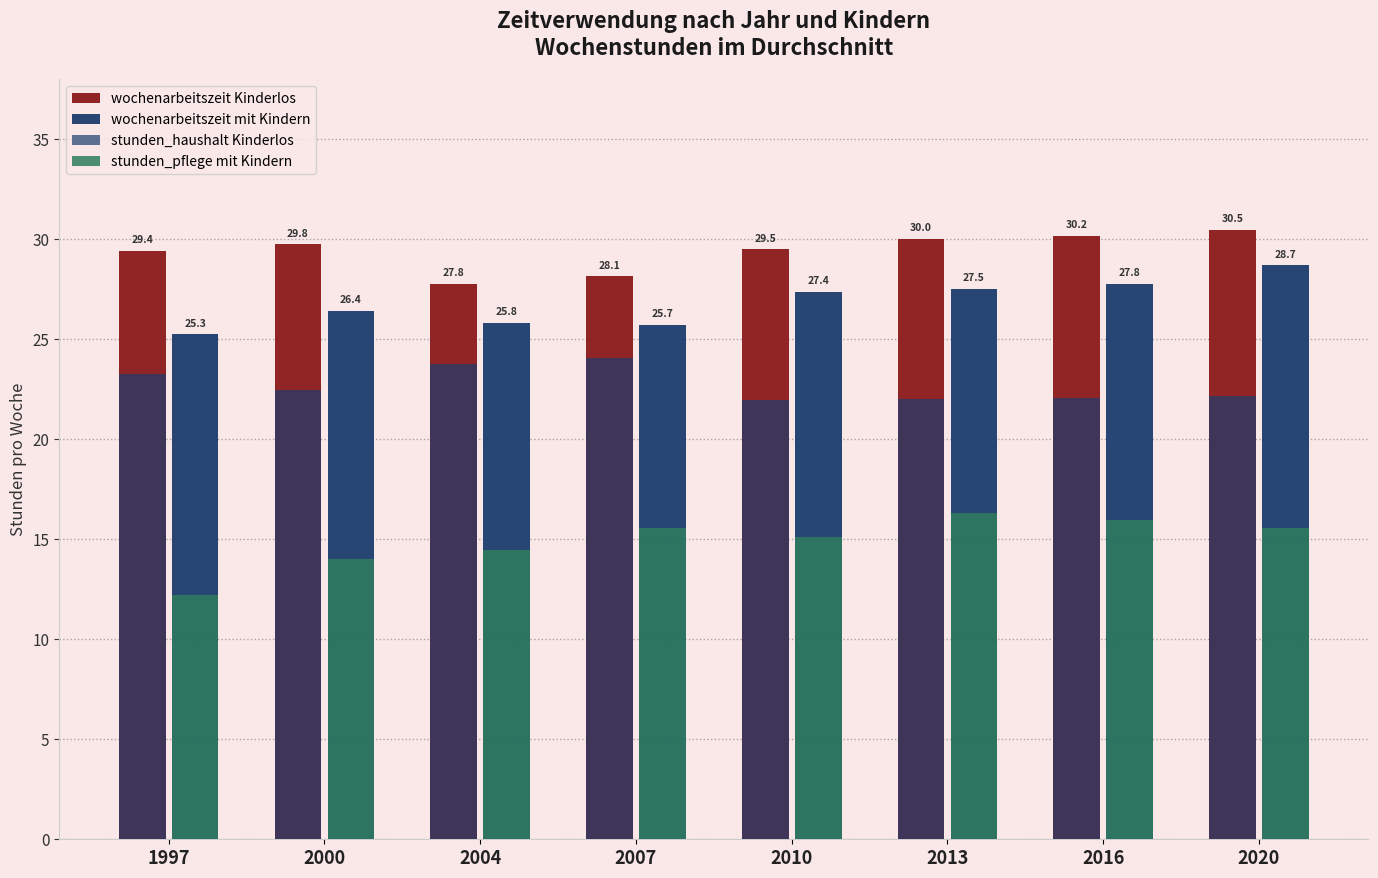

How many data points in stunden_haushalt Kinderlos are less than 22?

1